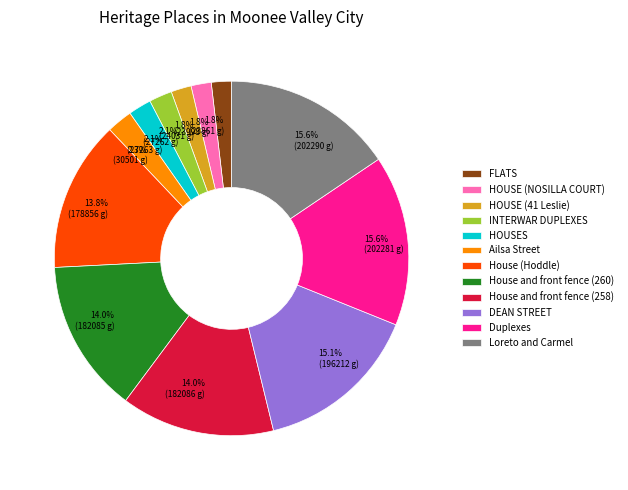

True or false: House and front fence (258) accounts for 14% of the total.

True